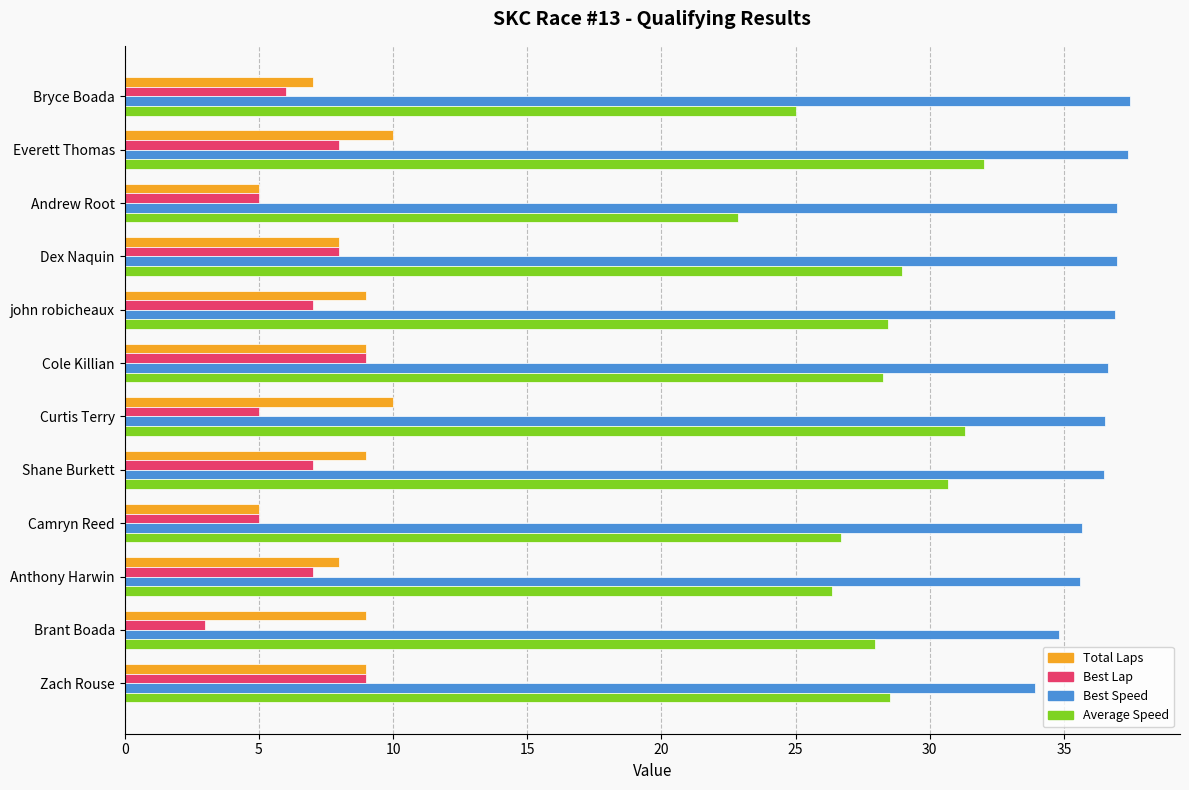

Which series has the largest range (max minus min)?

Average Speed